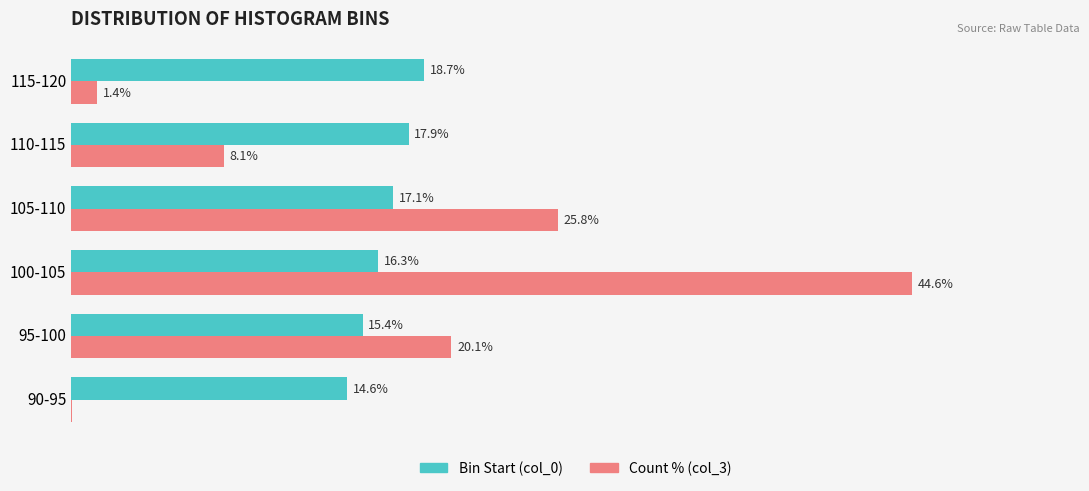

At which category is the sum across all series the highest?

100-105